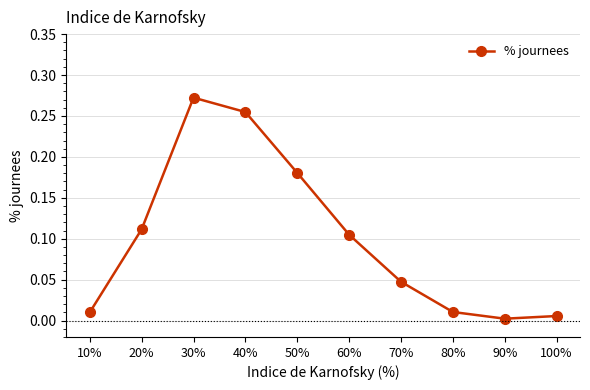

True or false: there are more than 2 points higher than both neighbors.

False